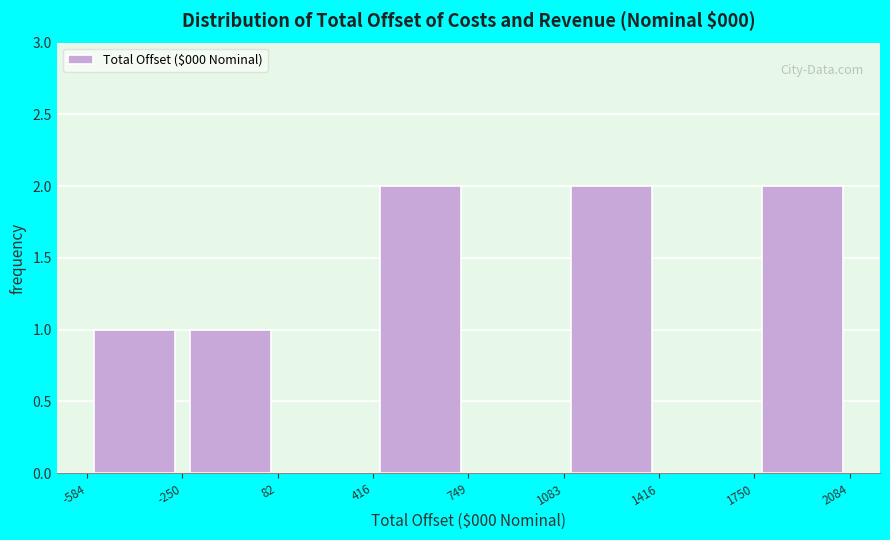

Reading left to right, list every bar in this chart as the range it spans on the x-axis followed by its height. The values are not printed on the chart, so give them approximately, as read against the axis.

-584 to -250: 1
-250 to 82: 1
82 to 416: 0
416 to 749: 2
749 to 1083: 0
1083 to 1416: 2
1416 to 1750: 0
1750 to 2084: 2